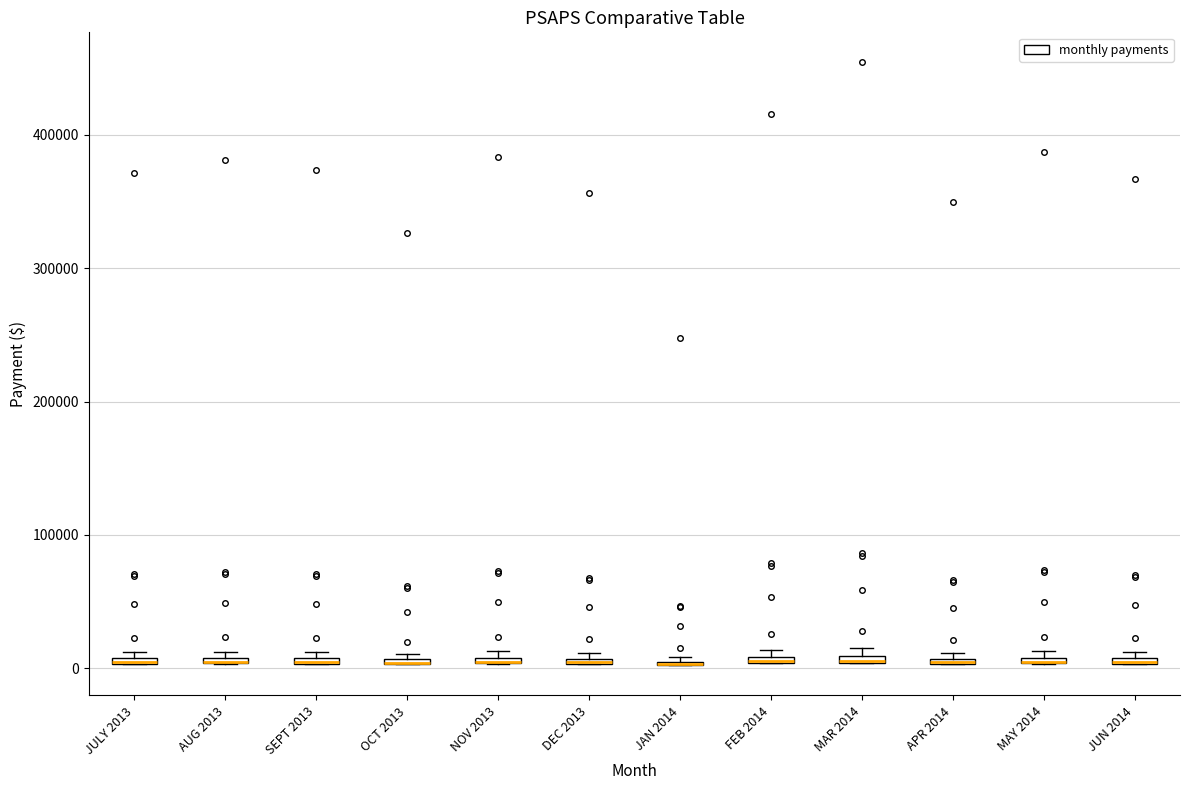

Where is the upper edge of the box for MAY 2014 on the y-axis? The values are not printed on the chart, so give them approximately, as read against the axis.

10000